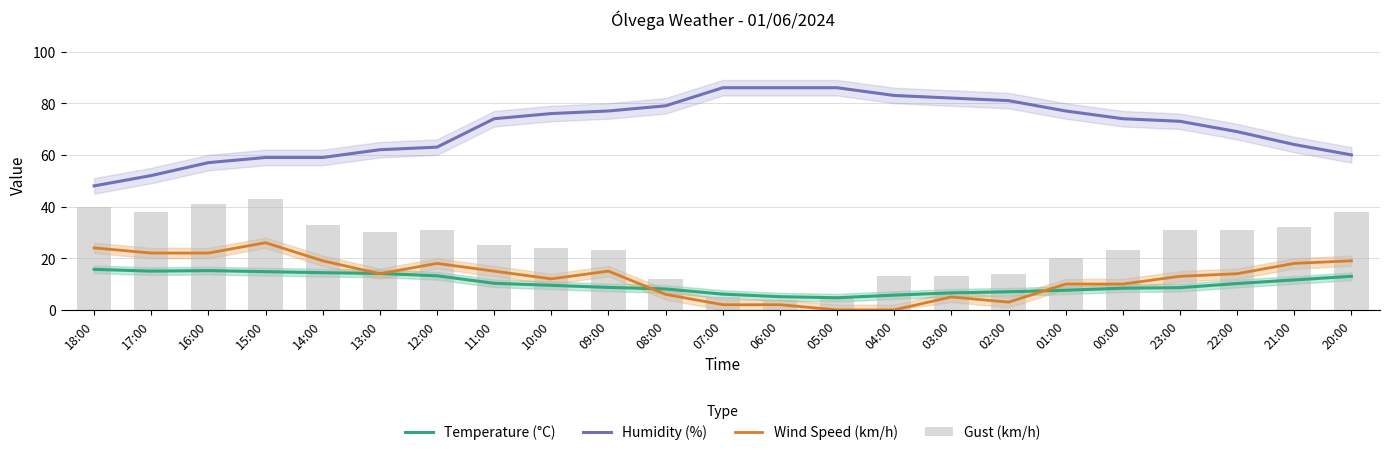

What is the value of the Humidity (%) bar at the 13th from the left?

86.0